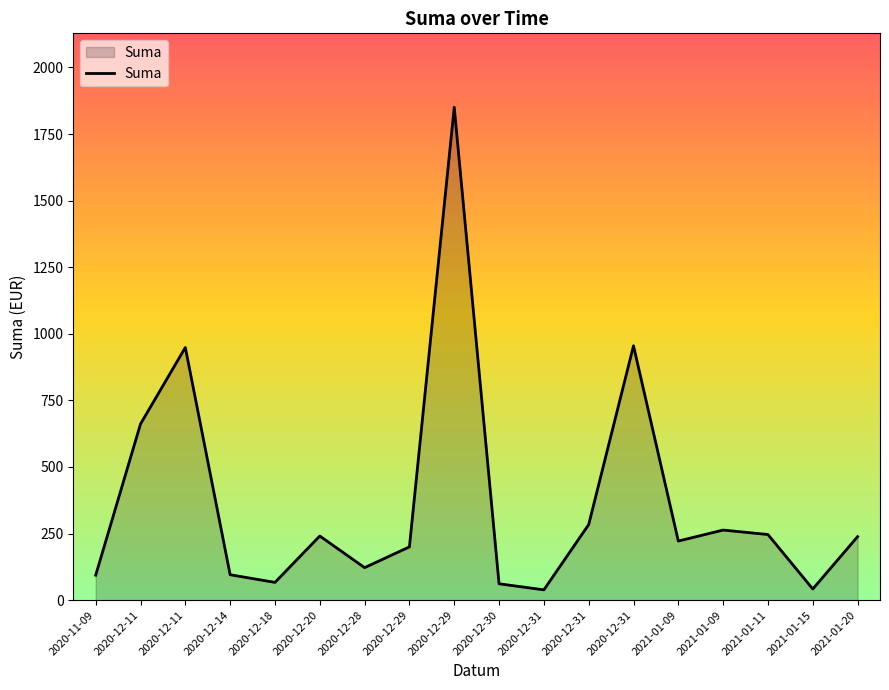

The value at 2020-12-29 is 138.3. True or false?

False